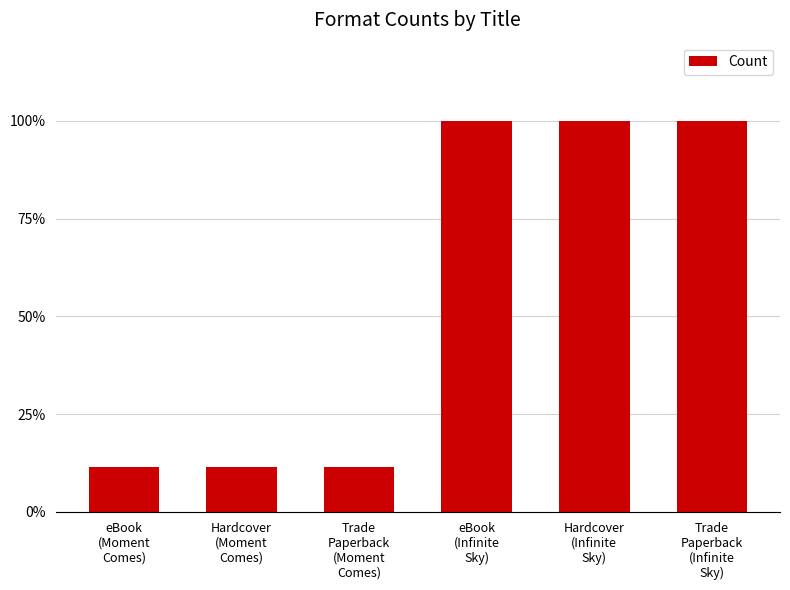

Are the bars horizontal?

No